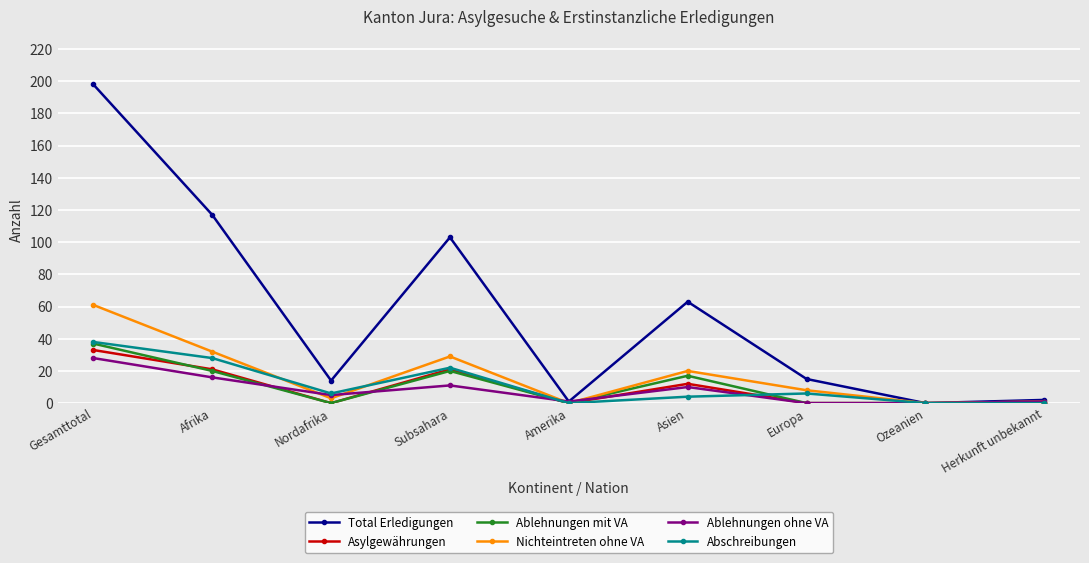

Is the value of Ablehnungen ohne VA at Asien greater than the value of Abschreibungen at Afrika?

No